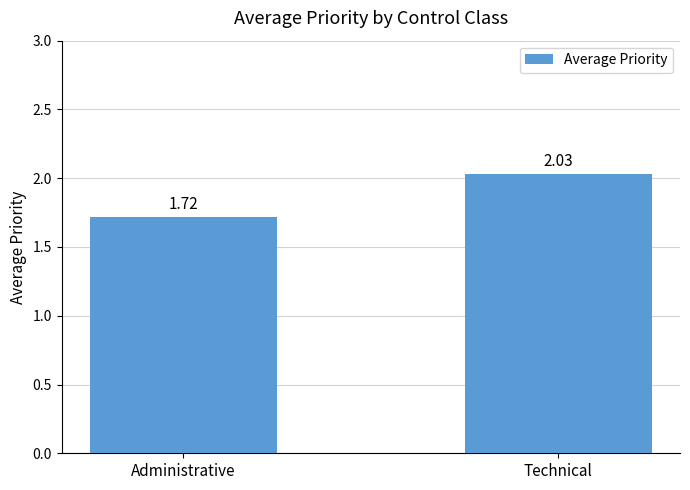

What is the difference between the values at Technical and Administrative?

0.3